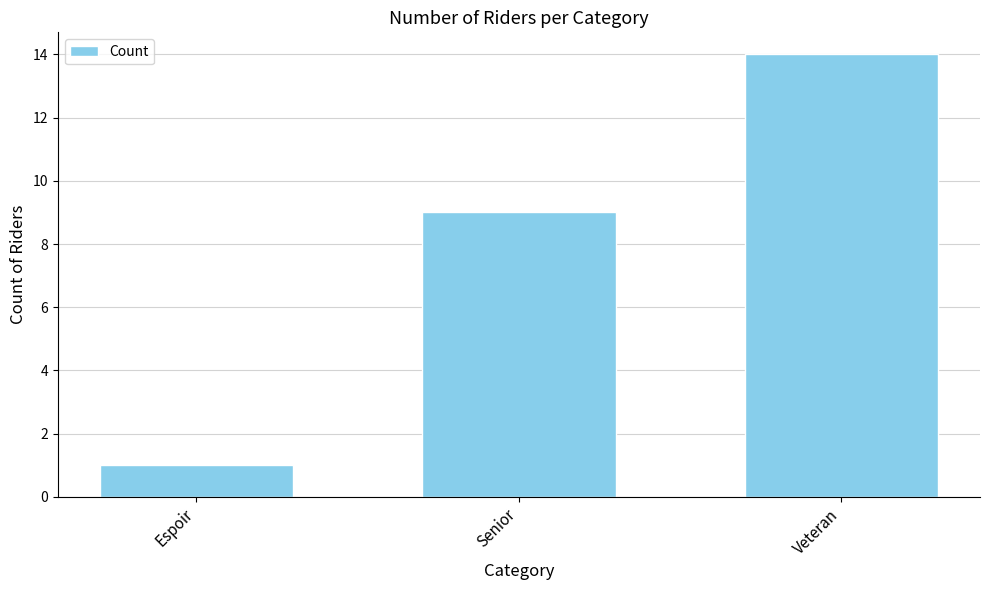

What is the ratio of the value at Senior to the value at Veteran?

0.6